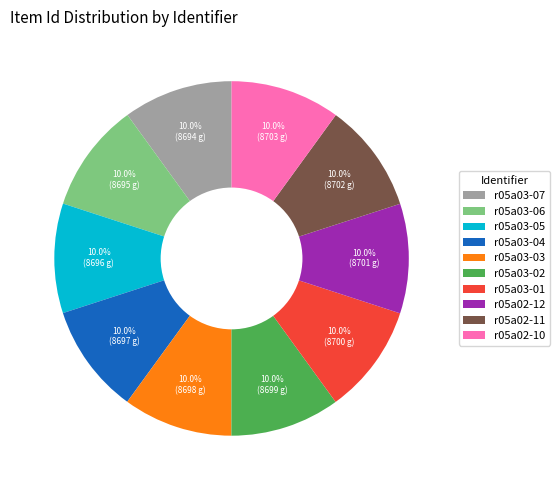

What is the ratio of the value at r05a03-01 to the value at r05a03-02?

1.0